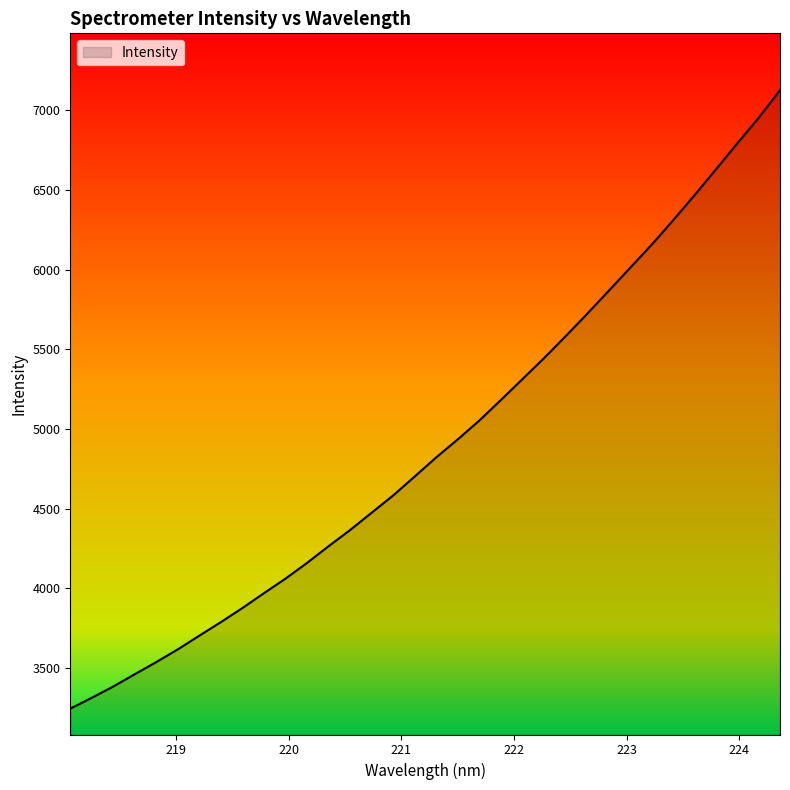

How many lines are shown in the chart?

1